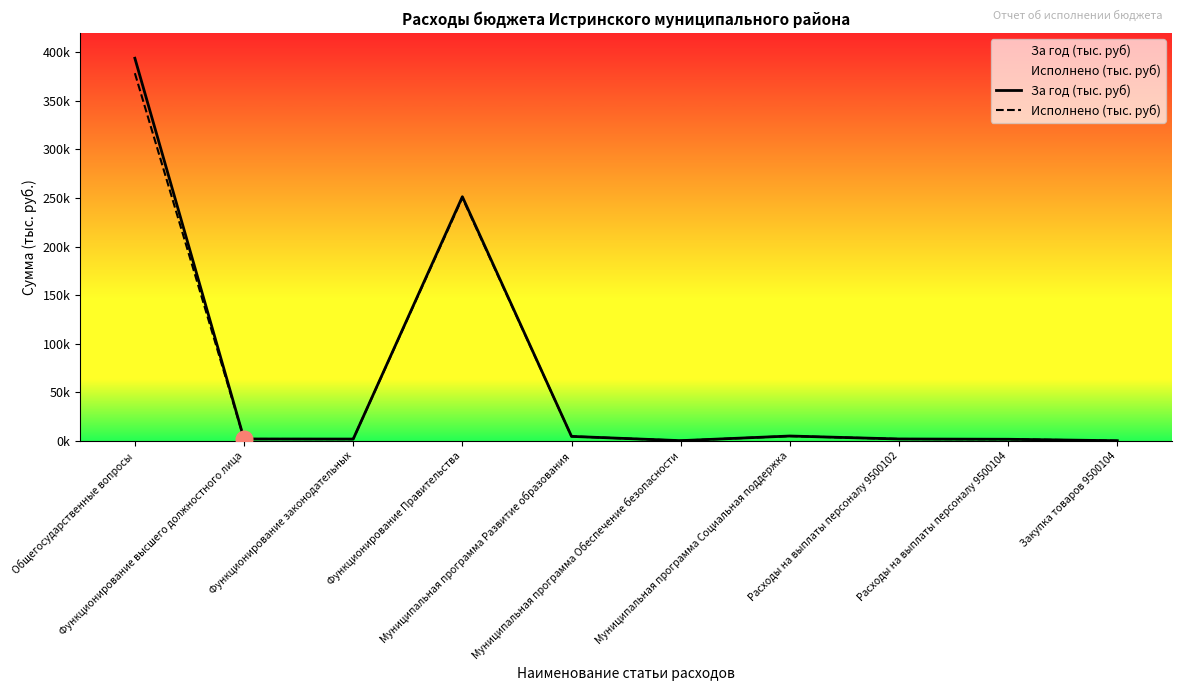

What is the label of the 1st point from the left?

Общегосударственные вопросы